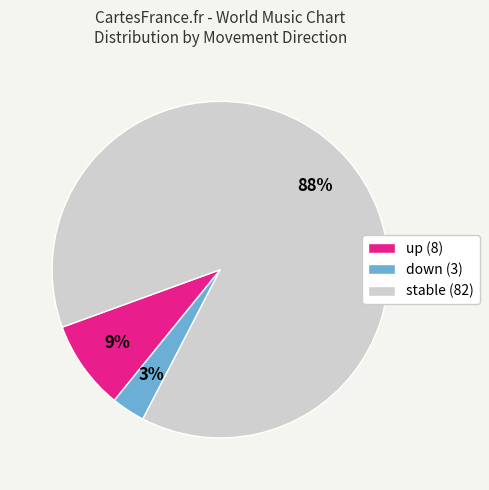

Is there a majority slice in this chart?

Yes